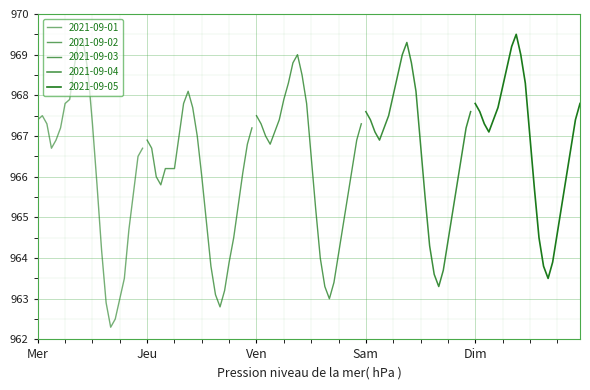

The value of 2021-09-05 at 23 is 1521.6. True or false?

False